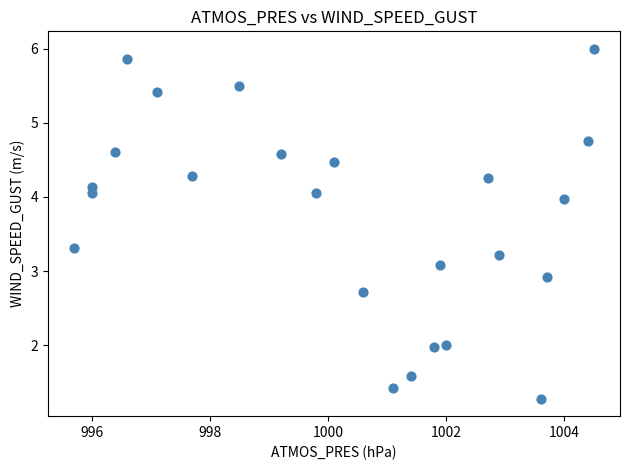

What is the range of X values (max minus min)?

8.8